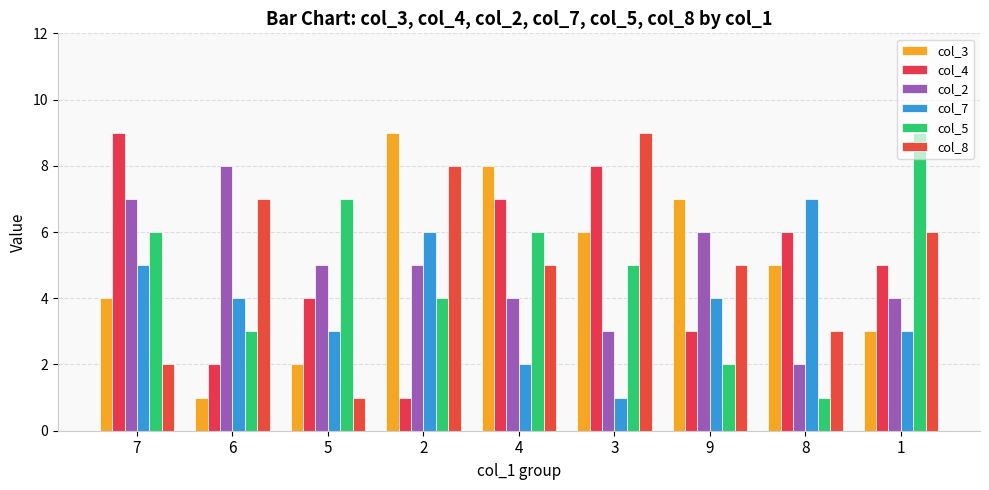

Are the bars horizontal?

No